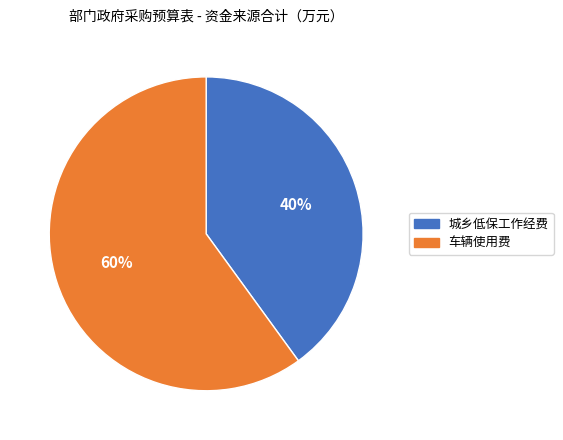

Which has a higher value, 城乡低保工作经费 or 车辆使用费?

车辆使用费